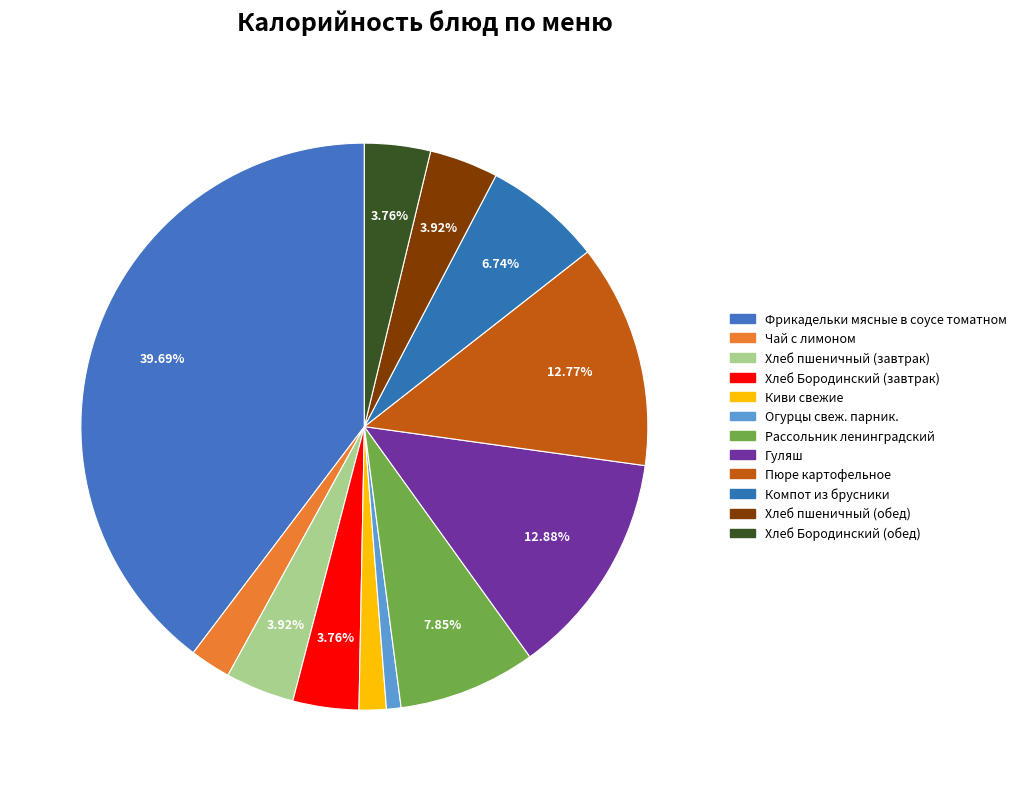

To the nearest percent, what portion does Фрикадельки мясные в соусе томатном represent?

40%